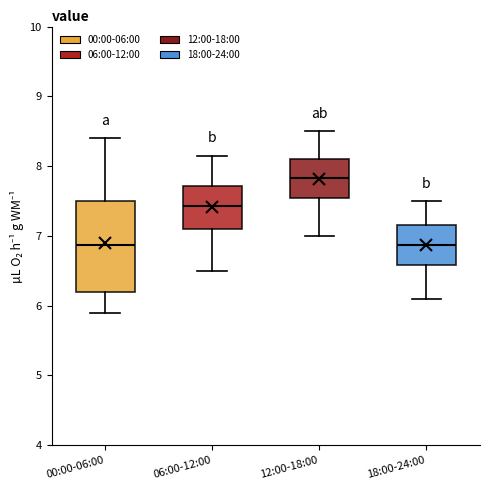

Which box is the tallest, from its lower edge to its upper edge?

00:00-06:00